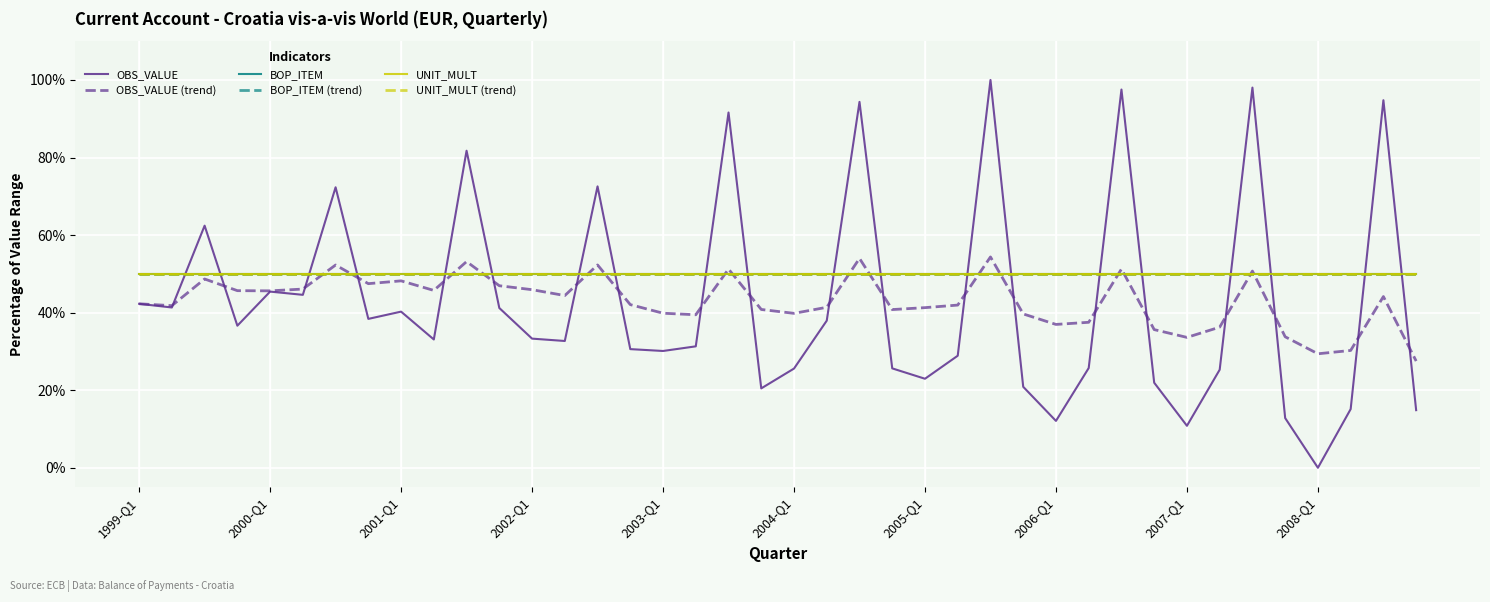

Does the chart have visible grid lines?

Yes